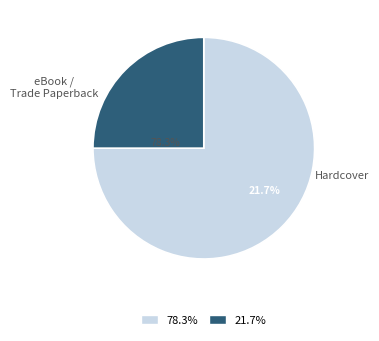

To the nearest percent, what is the combined percentage of Hardcover and eBook / Trade Paperback?

100%